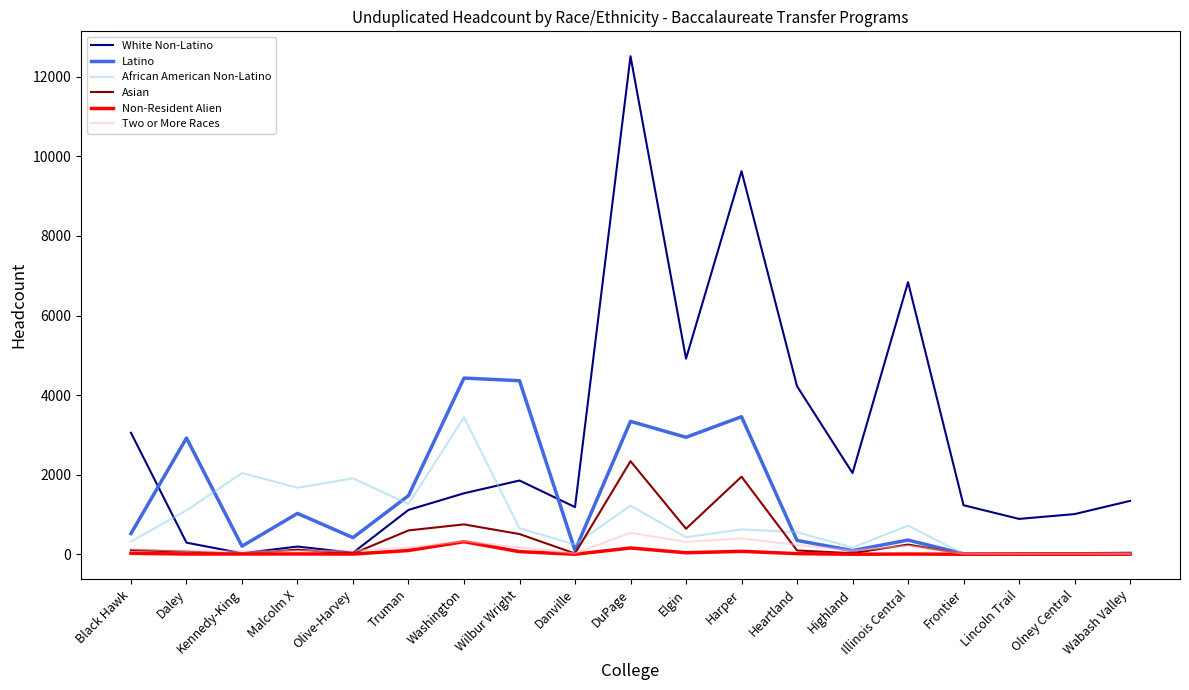

What are all the series names shown in the legend?

White Non-Latino, Latino, African American Non-Latino, Asian, Non-Resident Alien, Two or More Races